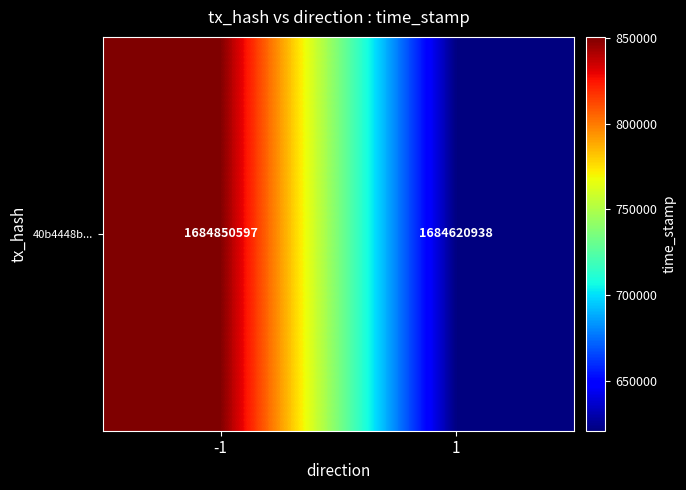

Is it true that the value at 1 is 1684620938?

True